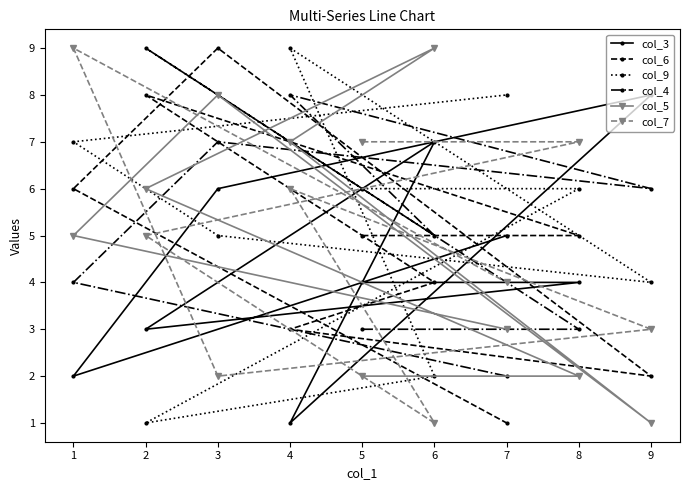

Count the col_5 values in the range 2 to 7.

6